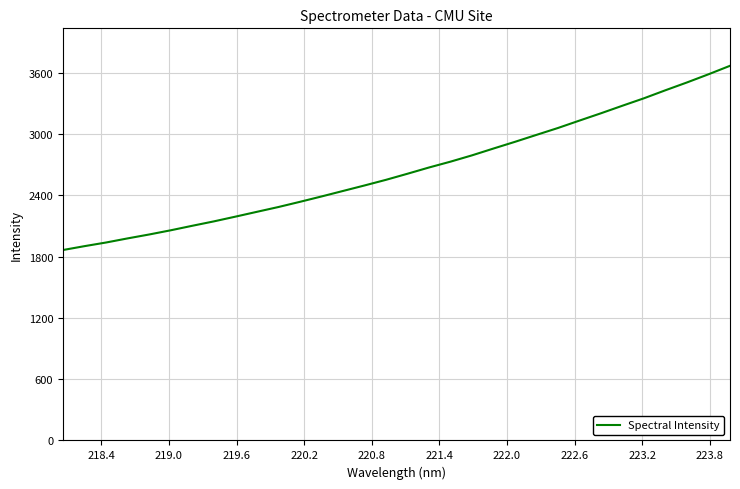

What is the smallest value displayed?

1864.4